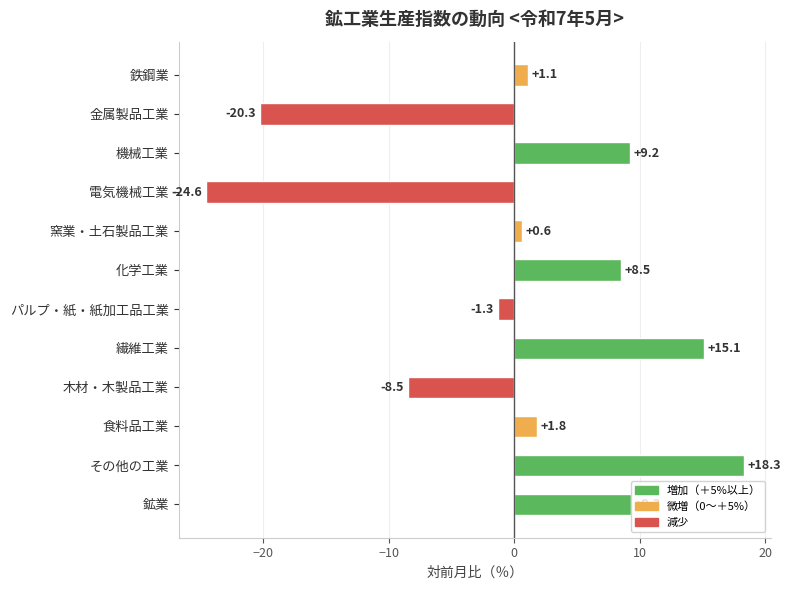

How many values are above zero?

8